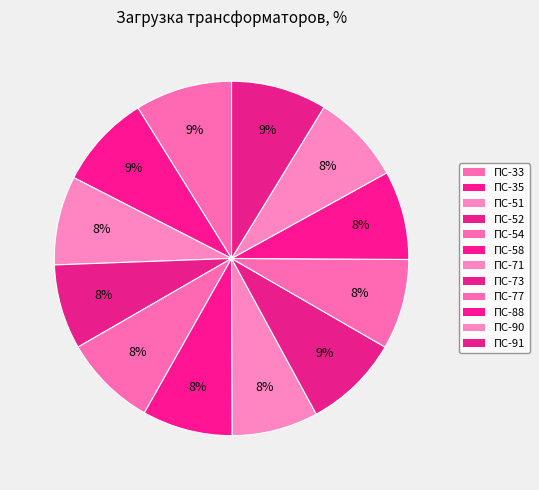

To the nearest percent, what portion does ПС-73 represent?

9%